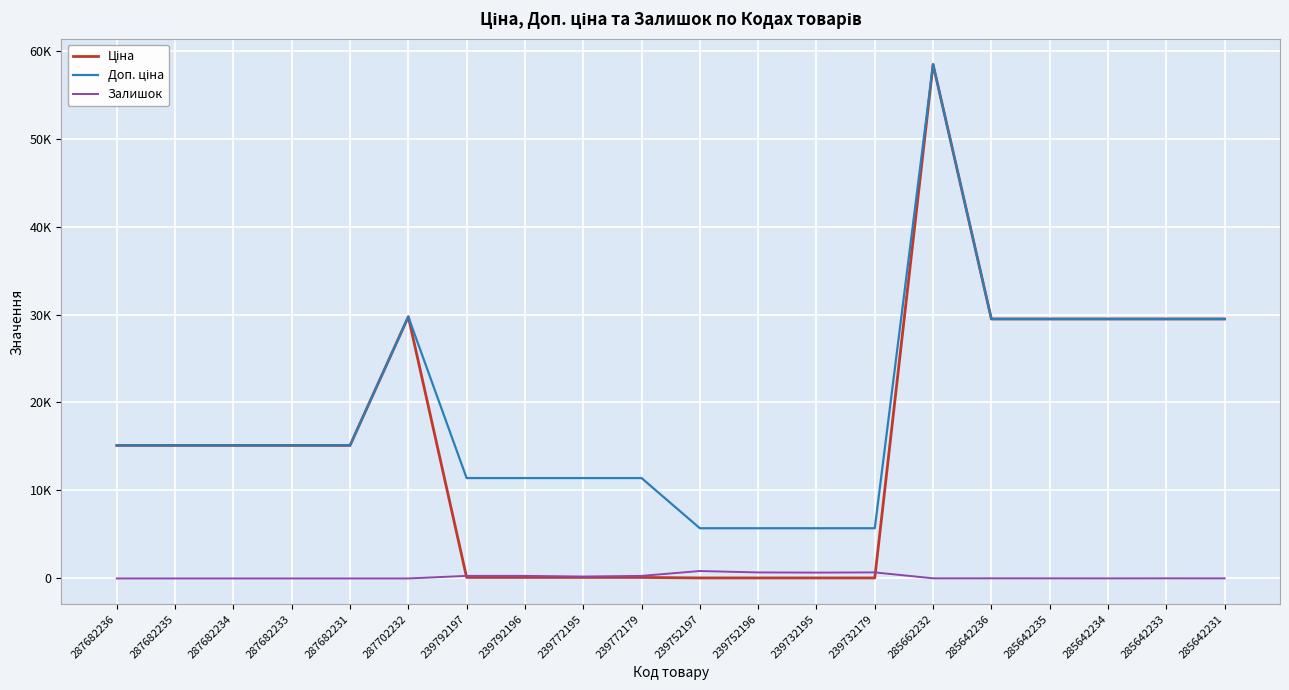

Where does the Ціна series first go above 15120?

287702232